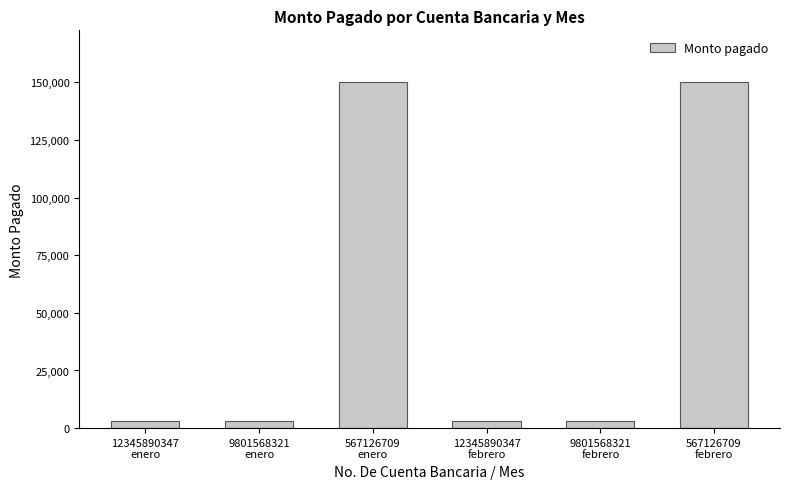

The chart shows a value of 269666 at 567126709
febrero. True or false?

False